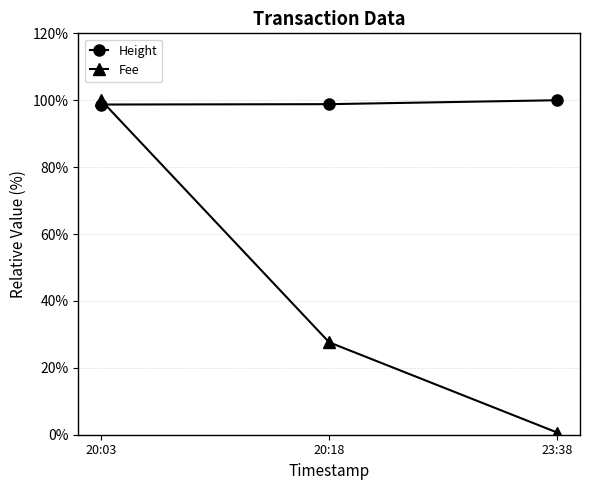

Which series has the widest spread of values?

Fee